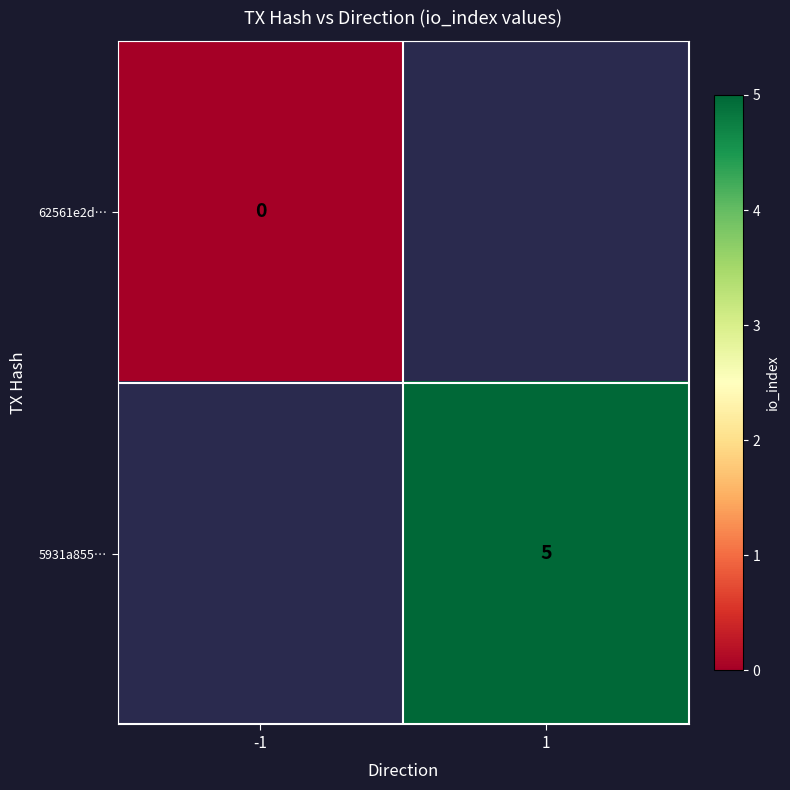

At how many categories does at least one series exceed 2?

1